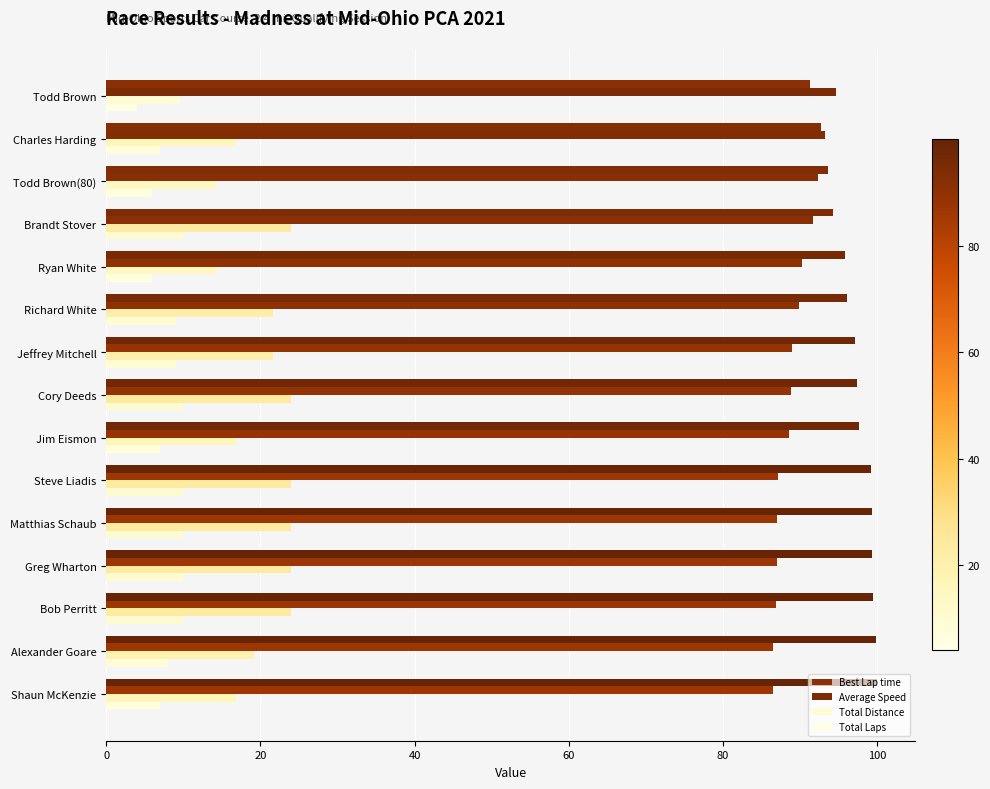

Which series has the widest spread of values?

Total Distance